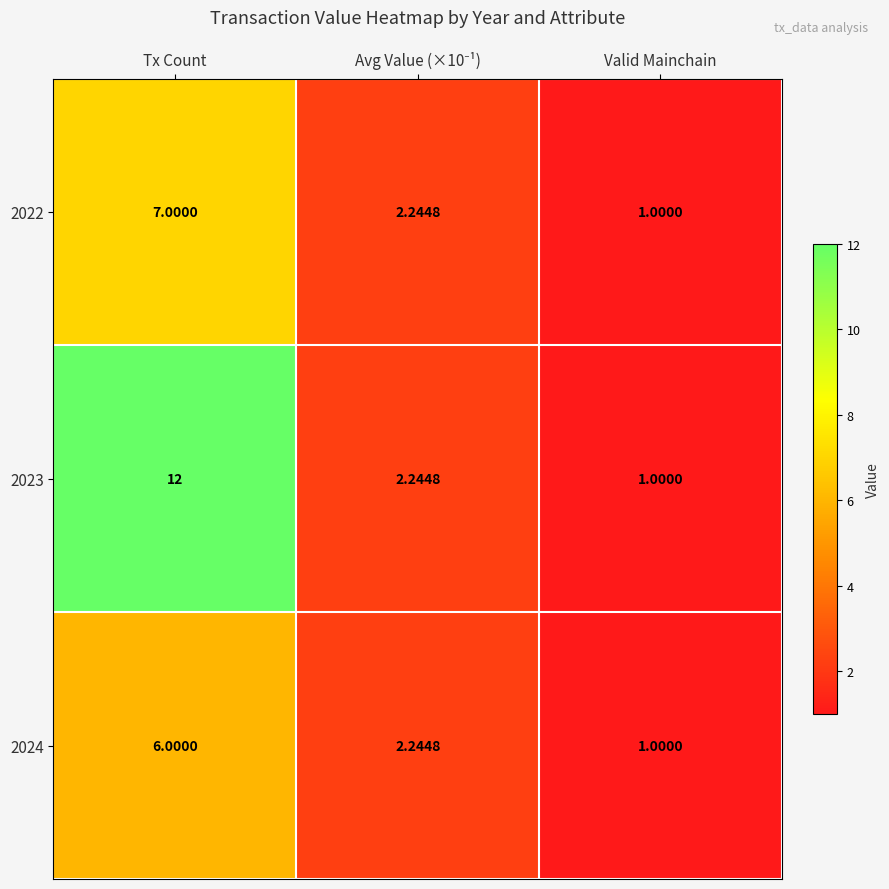

At which category is the sum across all series the highest?

Tx Count